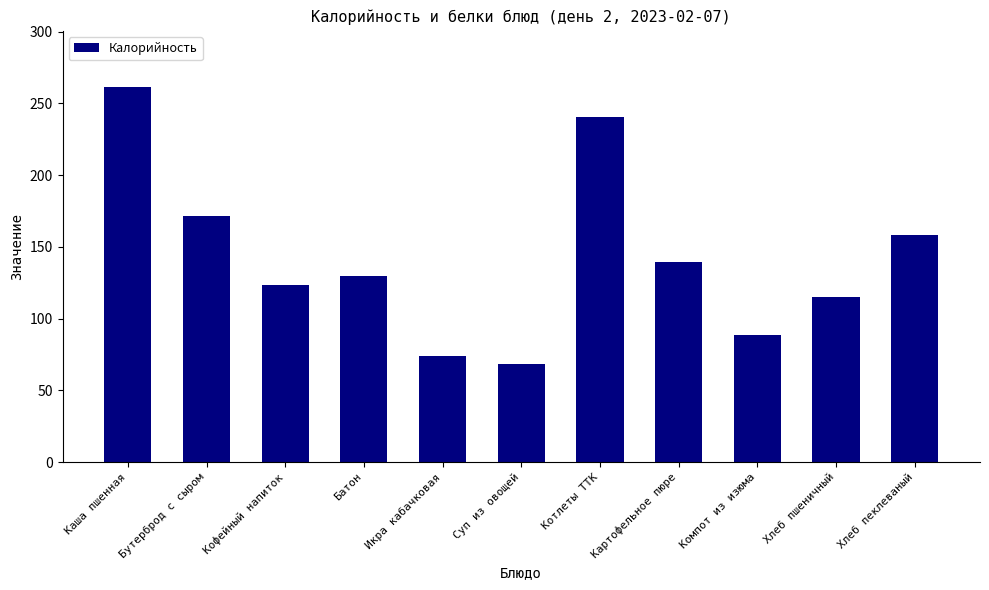

Rank the categories by value from lowest to highest.

Суп из овощей, Икра кабачковая, Компот из изюма, Хлеб пшеничный, Кофейный напиток, Батон, Картофельное пюре, Хлеб пеклеваный, Бутерброд с сыром, Котлеты ТТК, Каша пшенная